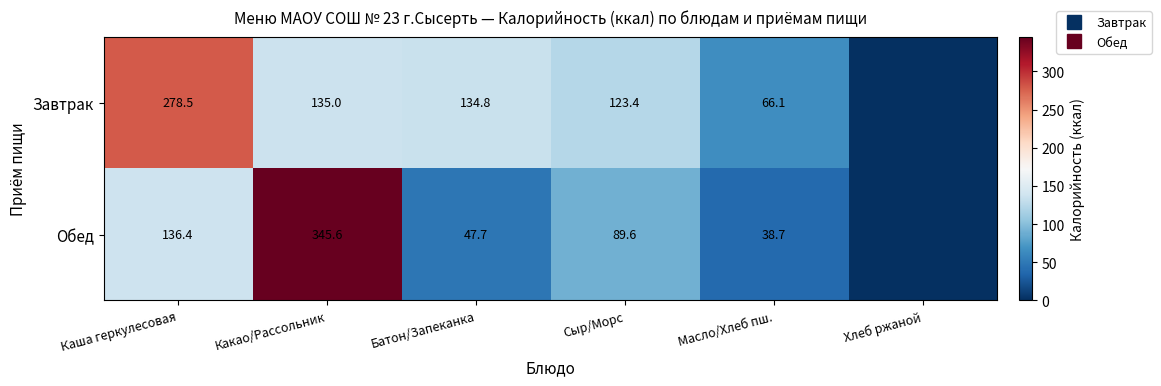

Rank the series at Каша геркулесовая from highest to lowest value.

Завтрак, Обед